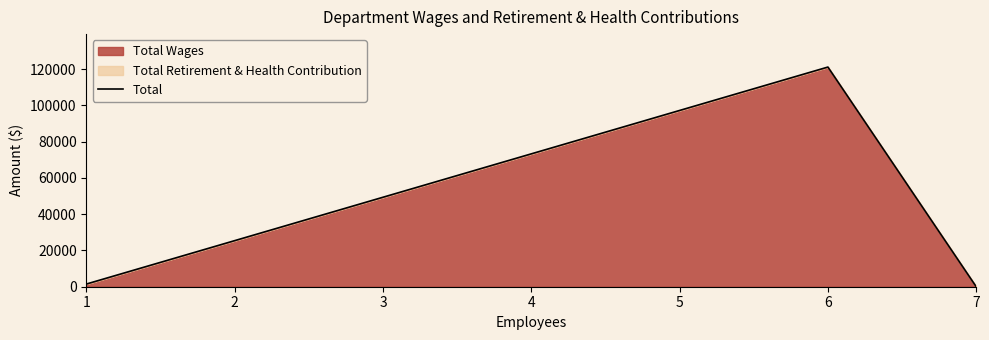

Which has a higher value, 7 or 6?

6